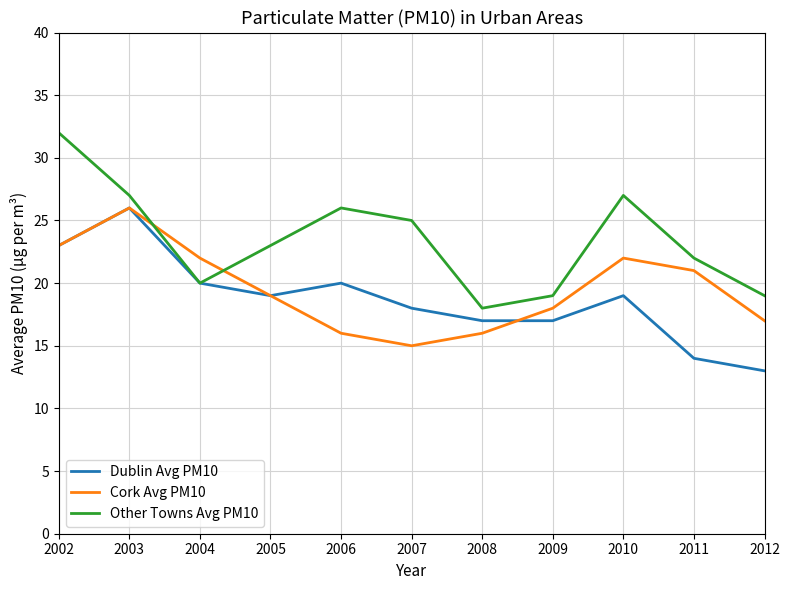

True or false: Cork Avg PM10 has more than 1 interior local peaks.

True